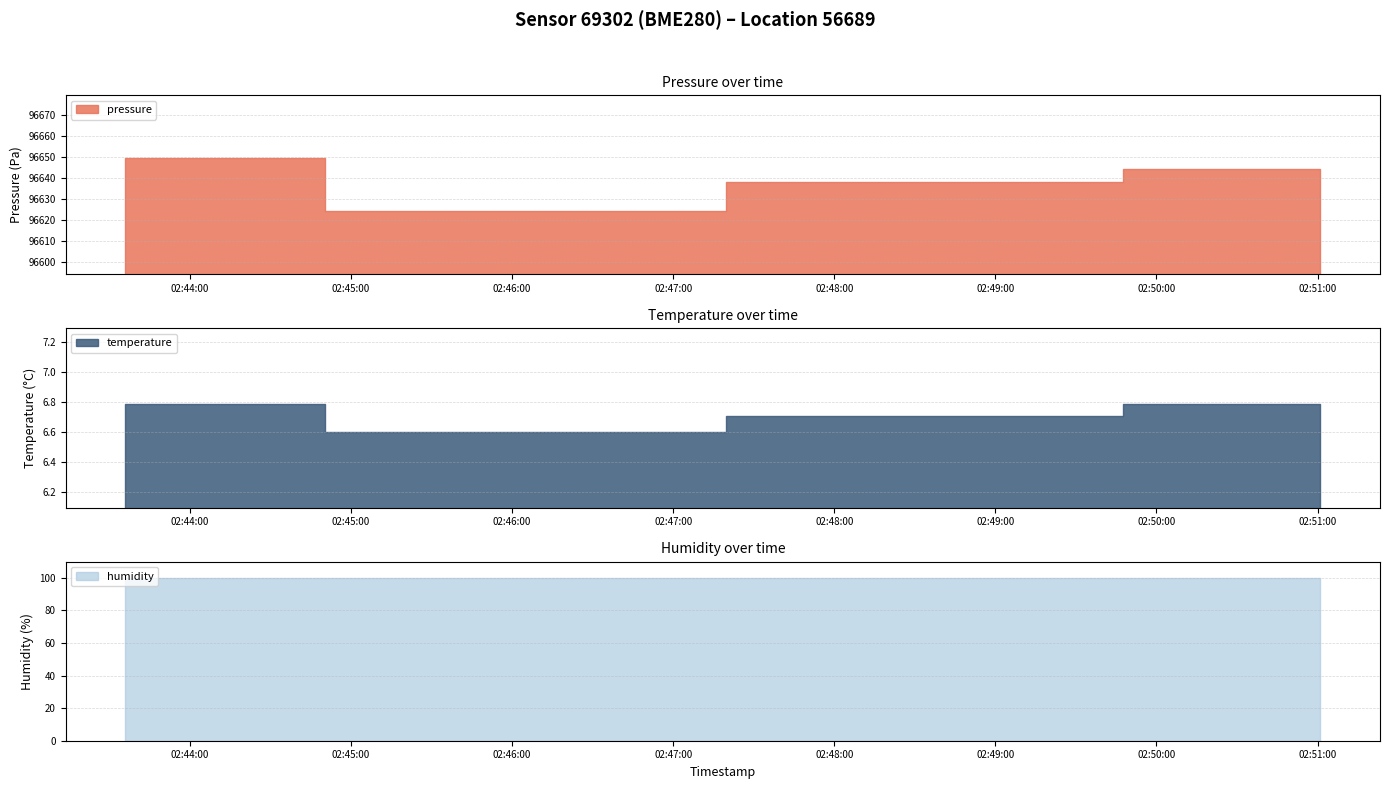

Where is temperature nearest to the value 6?

2023-11-19T02:46:05